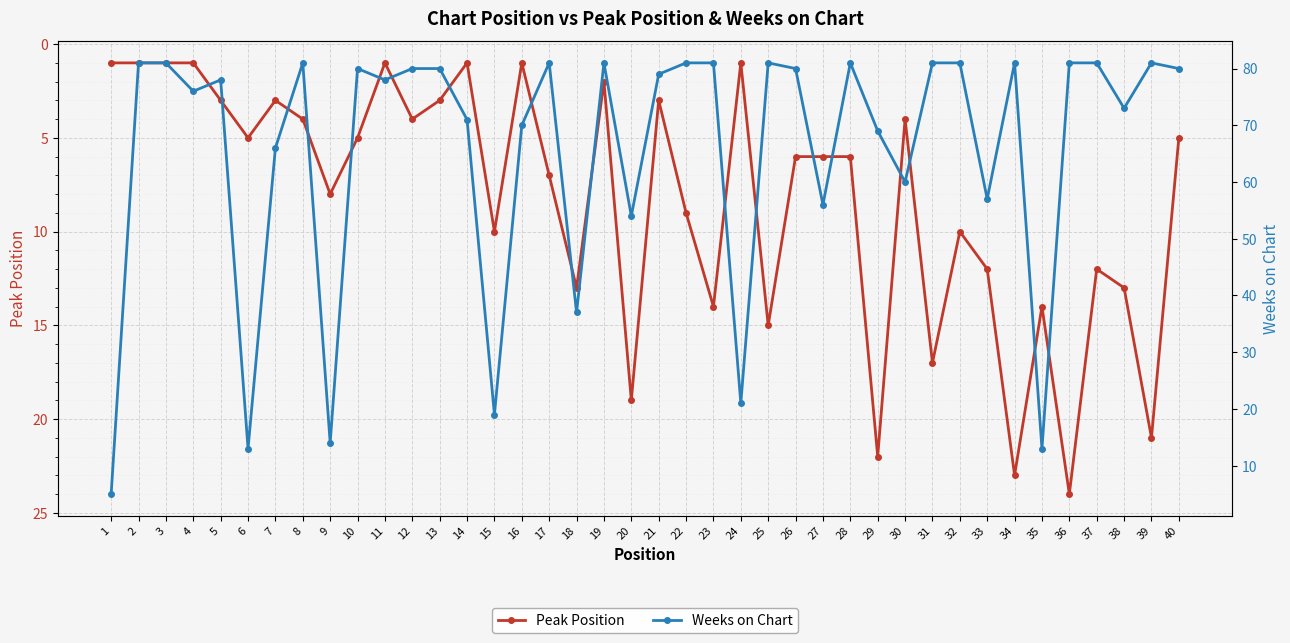

What value does the Peak Position series have at 30?

4